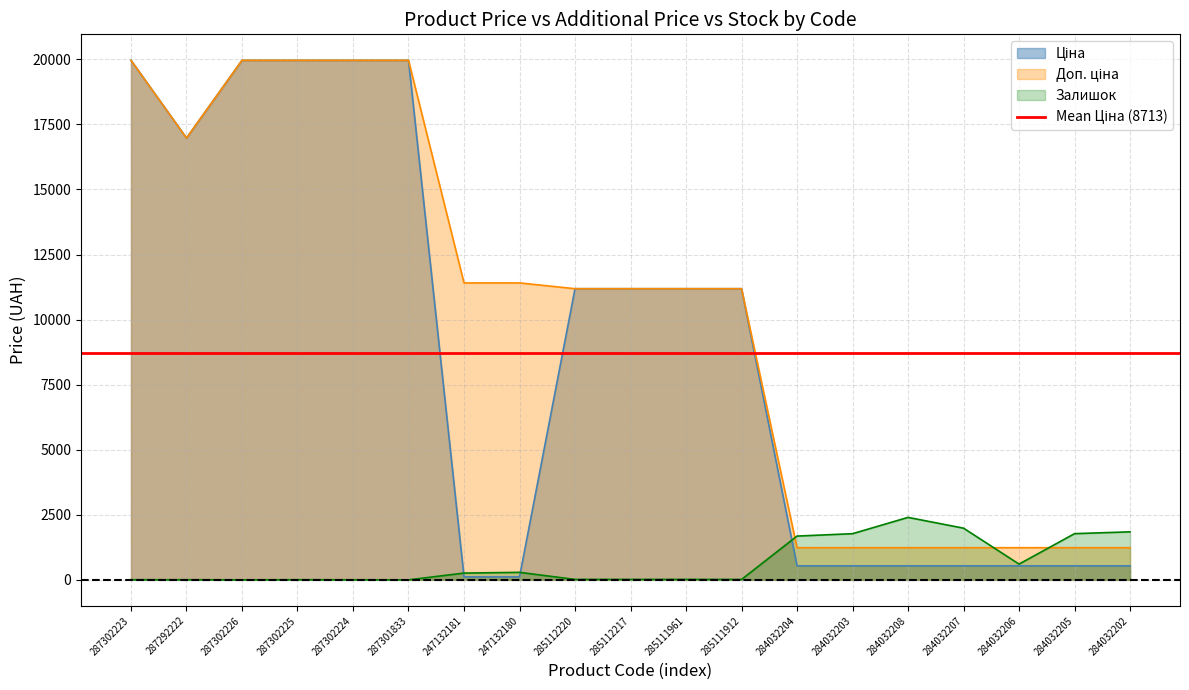

What are all the series names shown in the legend?

Ціна, Доп. ціна, Залишок